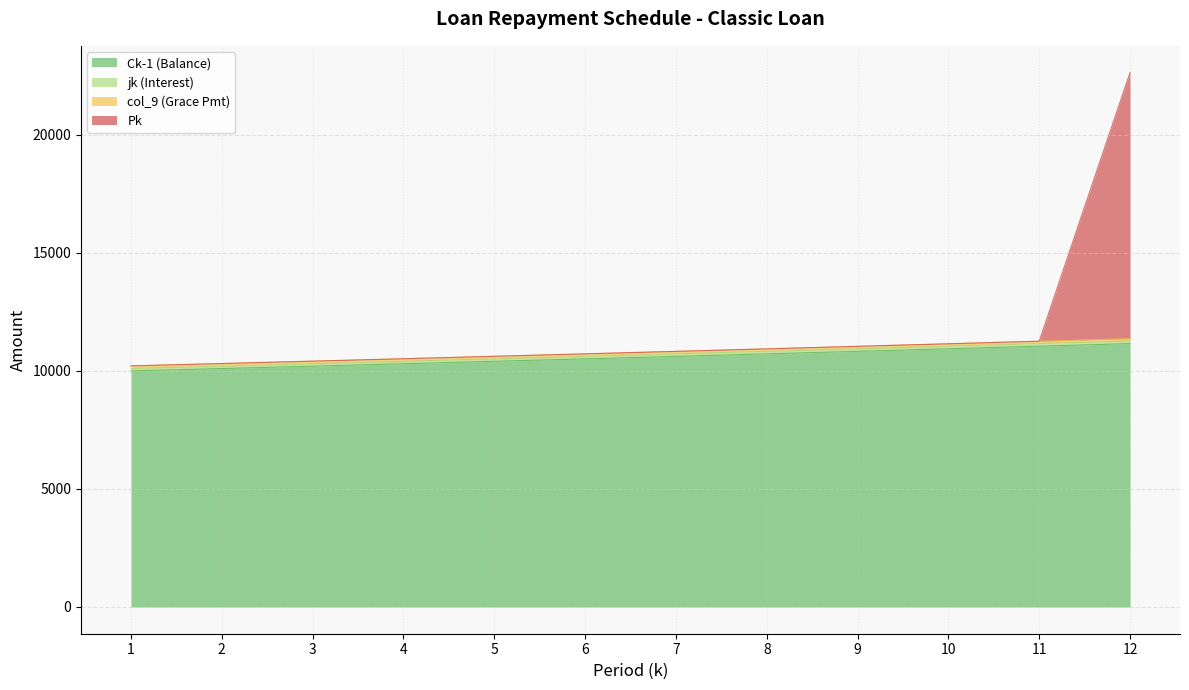

At which category is the sum across all series the highest?

12